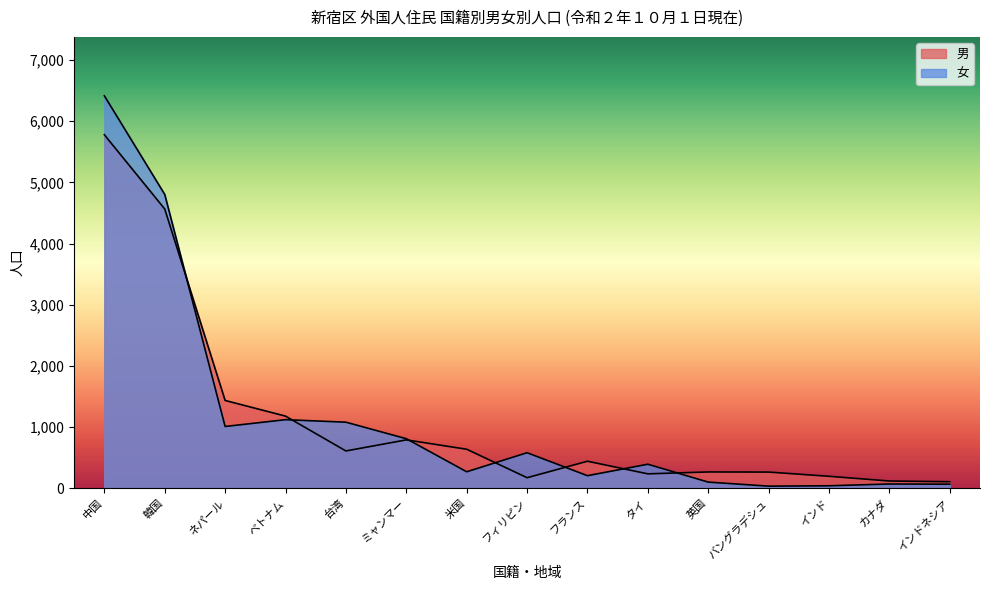

Which label corresponds to the smallest value in the chart?

バングラデシュ